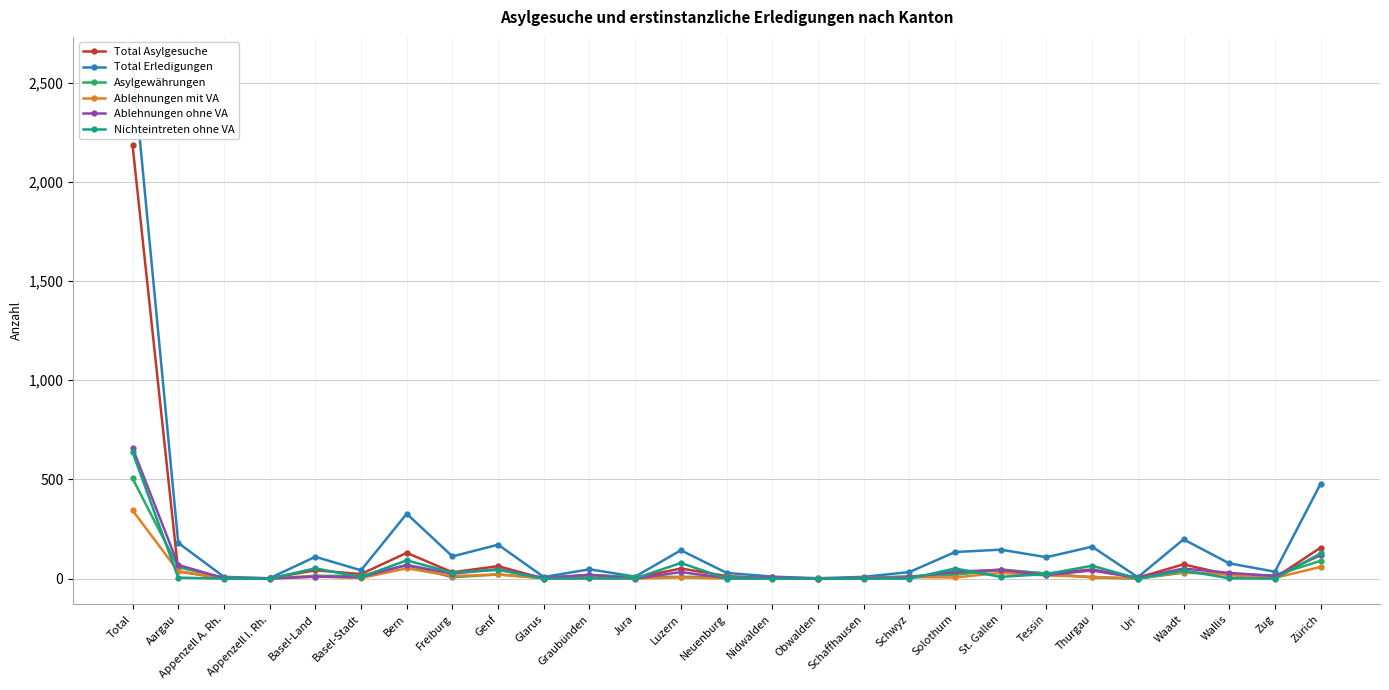

How many lines are shown in the chart?

6